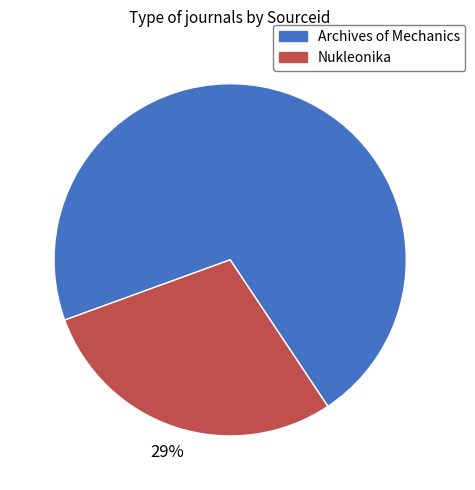

What percentage is the Nukleonika slice, to the nearest percent?

29%